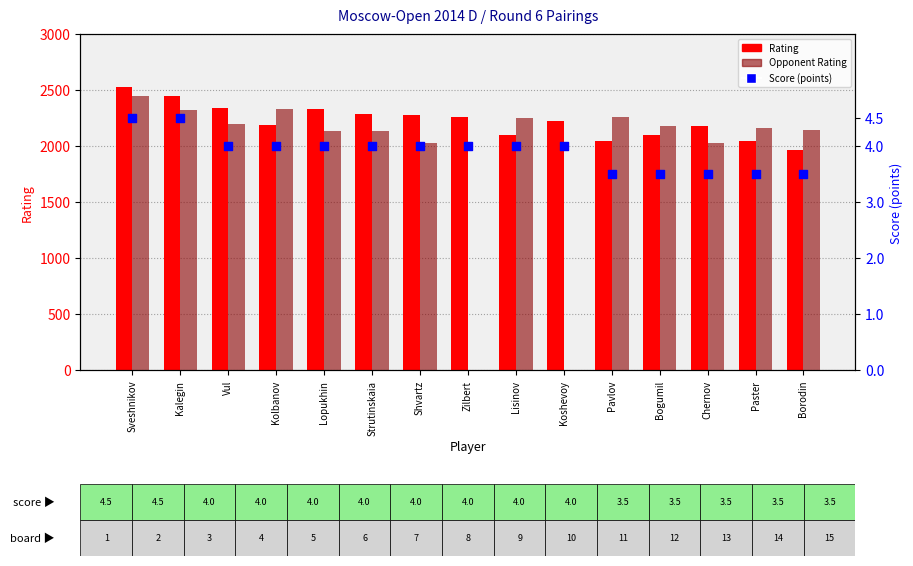

Which series has the largest total across all categories?

Rating